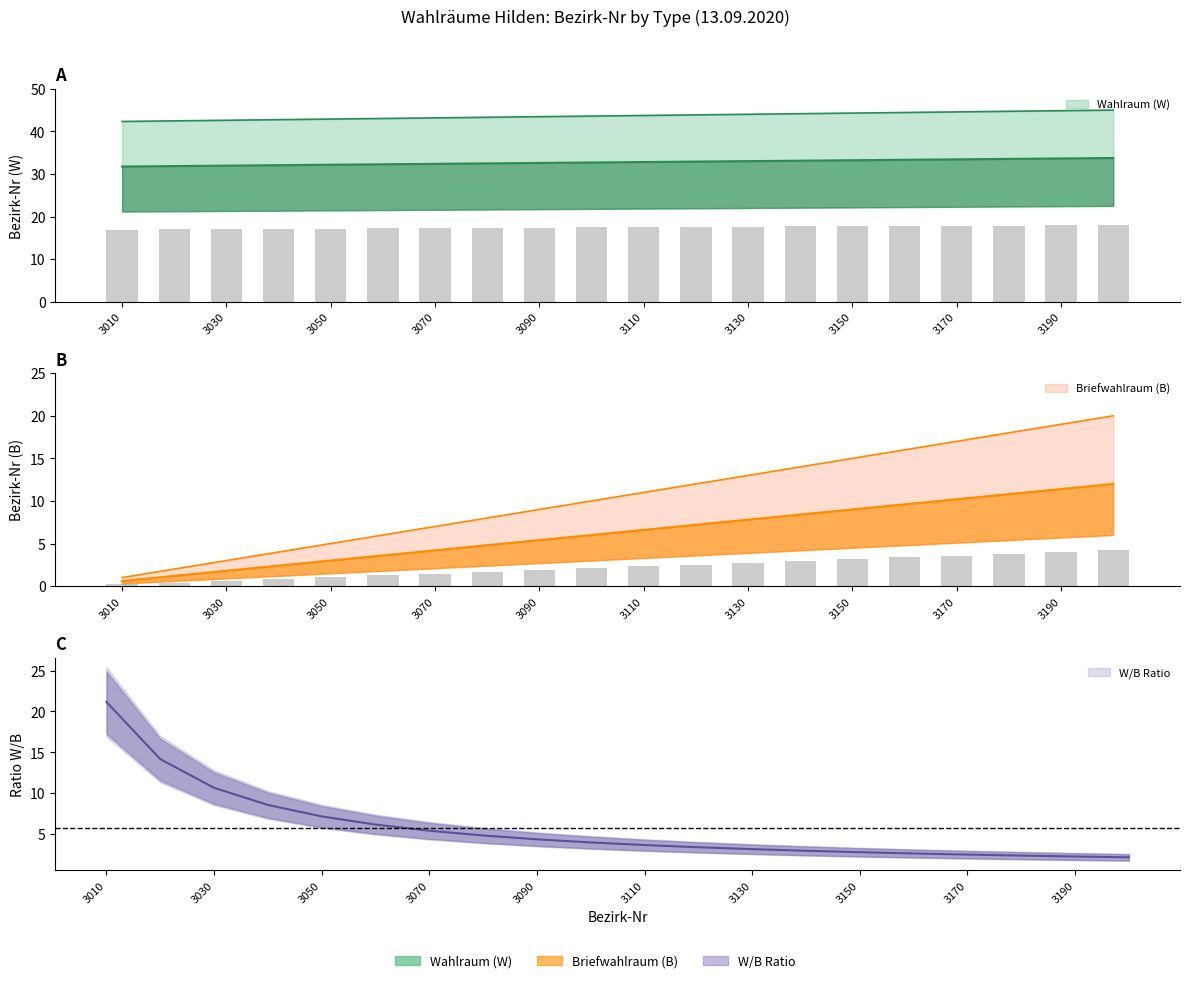

What is the difference between the maximum and second lowest values in the Wahlraum (W) series?

2.5